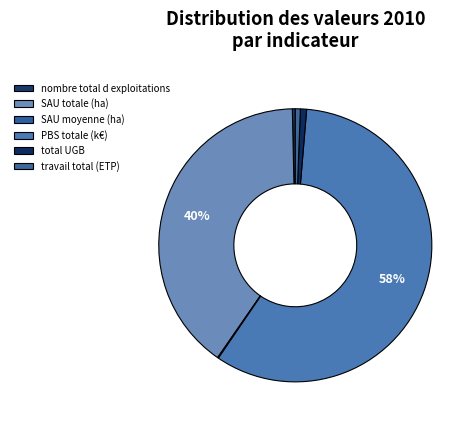

What is the change in value from PBS totale (k€) to total UGB?

-60609.1